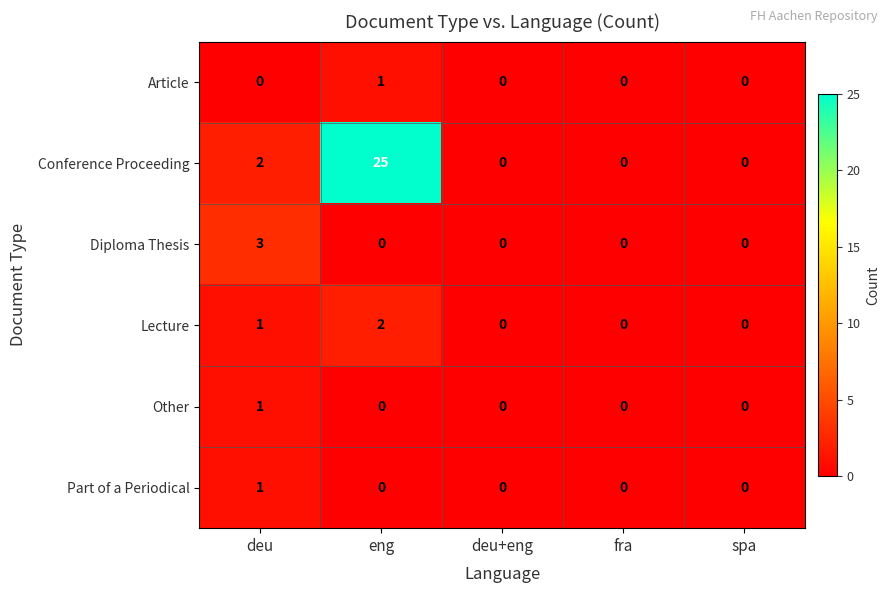

Between eng and spa, which series saw the biggest shift?

Conference Proceeding